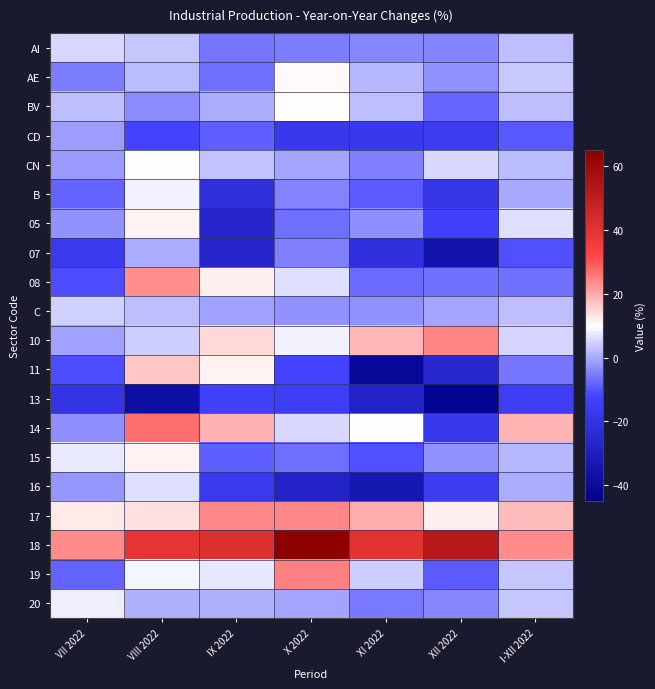

Which has a higher value, XI 2022 or VII 2022?

VII 2022